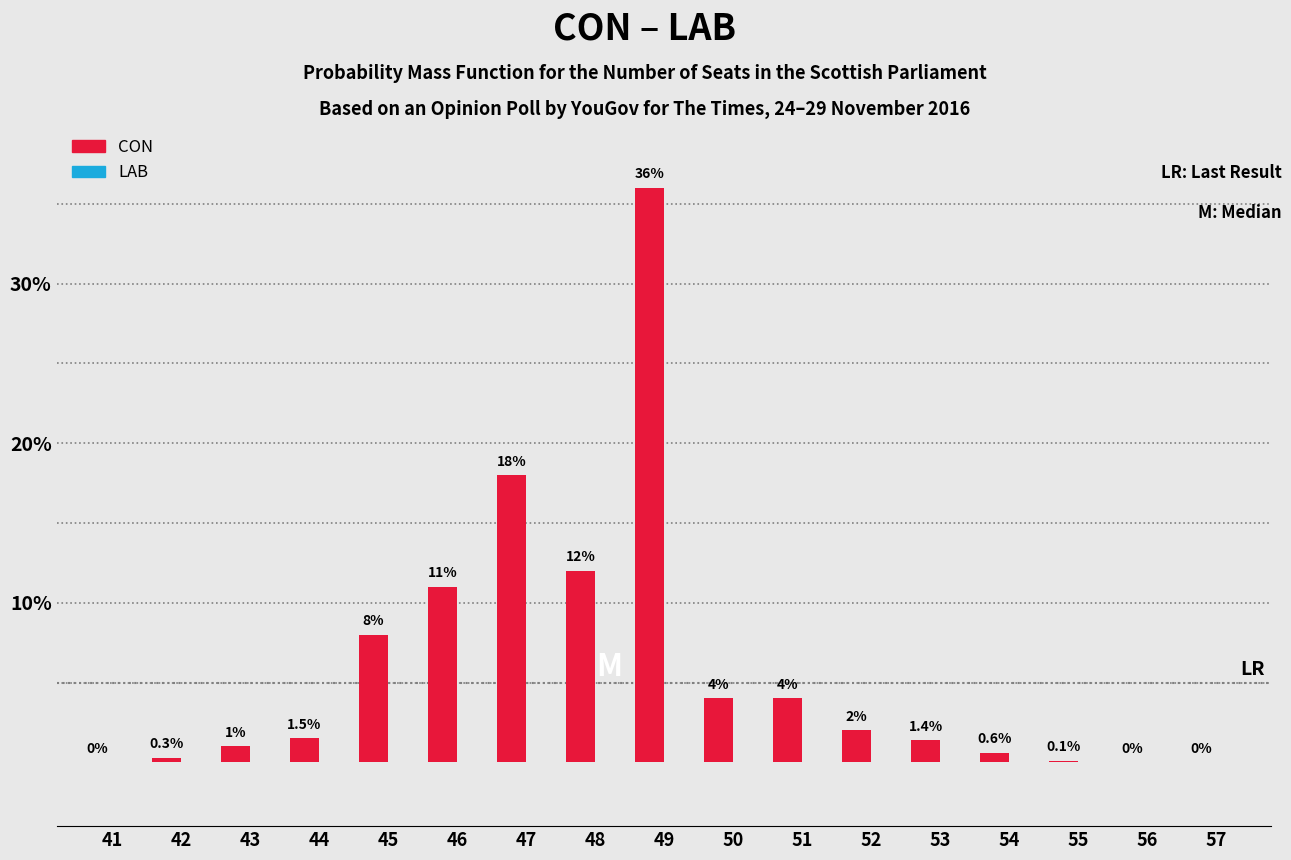

Reading left to right, extract all data points from this chart.

41=0.0	42=0.3	43=1.0	44=1.5	45=8.0	46=11.0	47=18.0	48=12.0	49=36.0	50=4.0	51=4.0	52=2.0	53=1.4	54=0.6	55=0.1	56=0.0	57=0.0